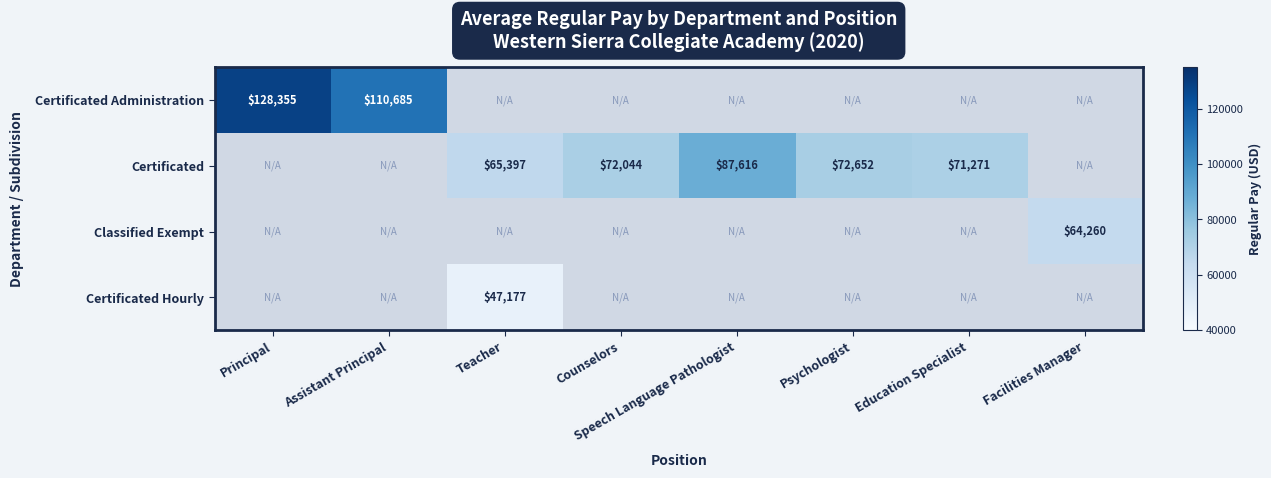

How many series are shown in this chart?

4